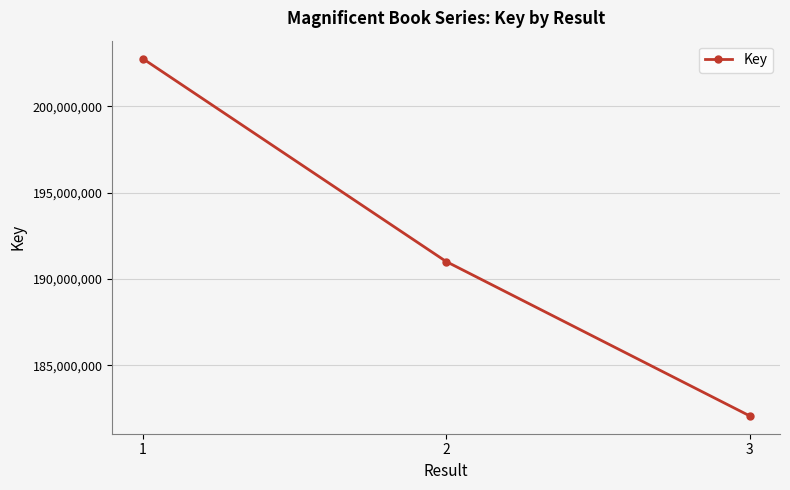

List the labels in order of value, largest first.

1, 2, 3